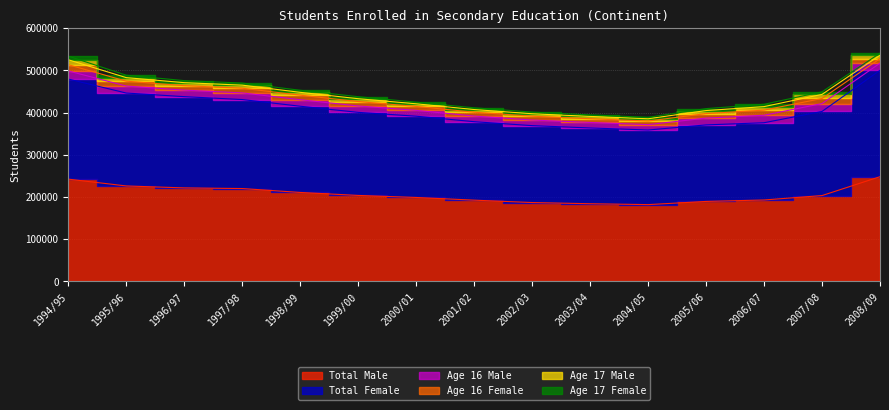

What is the difference between the maximum and second lowest values in the Age 16 Male series?

6197